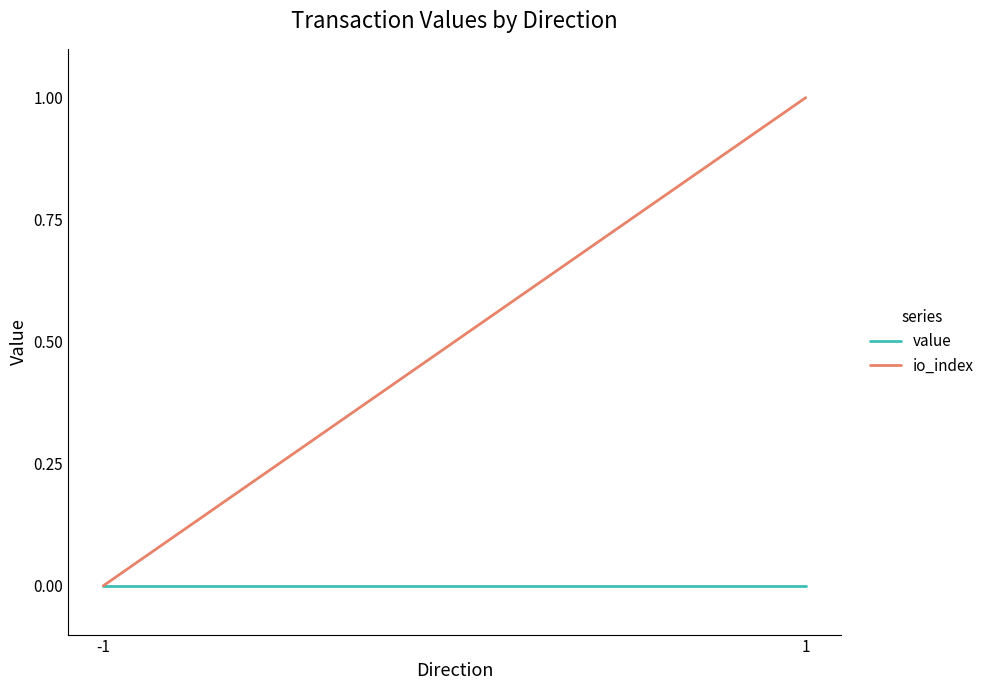

Which series changed the most between -1 and 1?

io_index